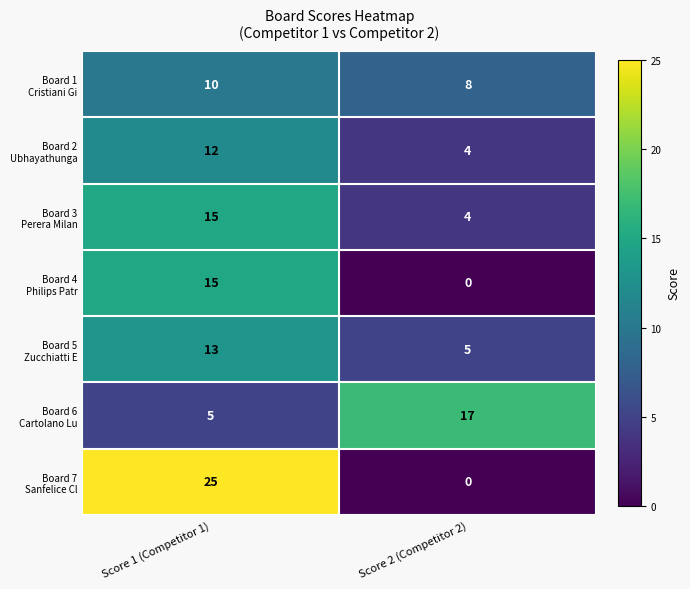

What is the difference between the highest and lowest values at Score 2 (Competitor 2)?

17